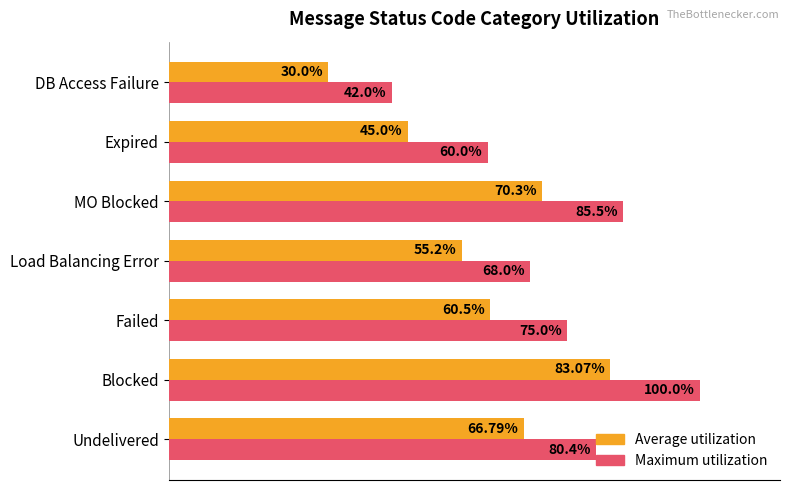

Is the value of Average utilization at Blocked greater than the value of Maximum utilization at Expired?

Yes